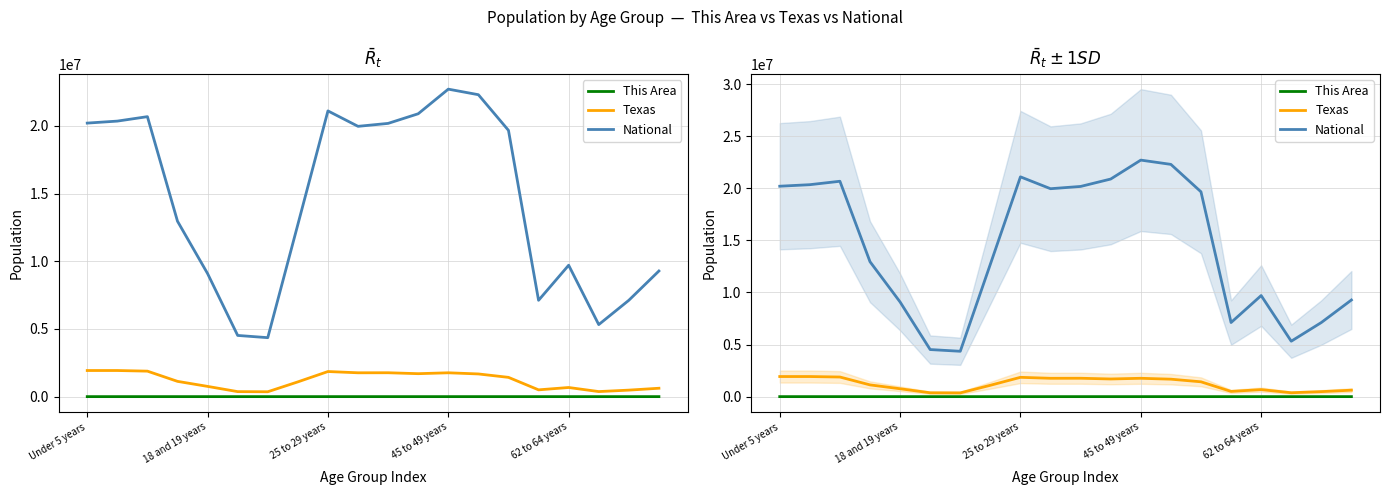

Between 11 and 13, which series saw the biggest shift?

National